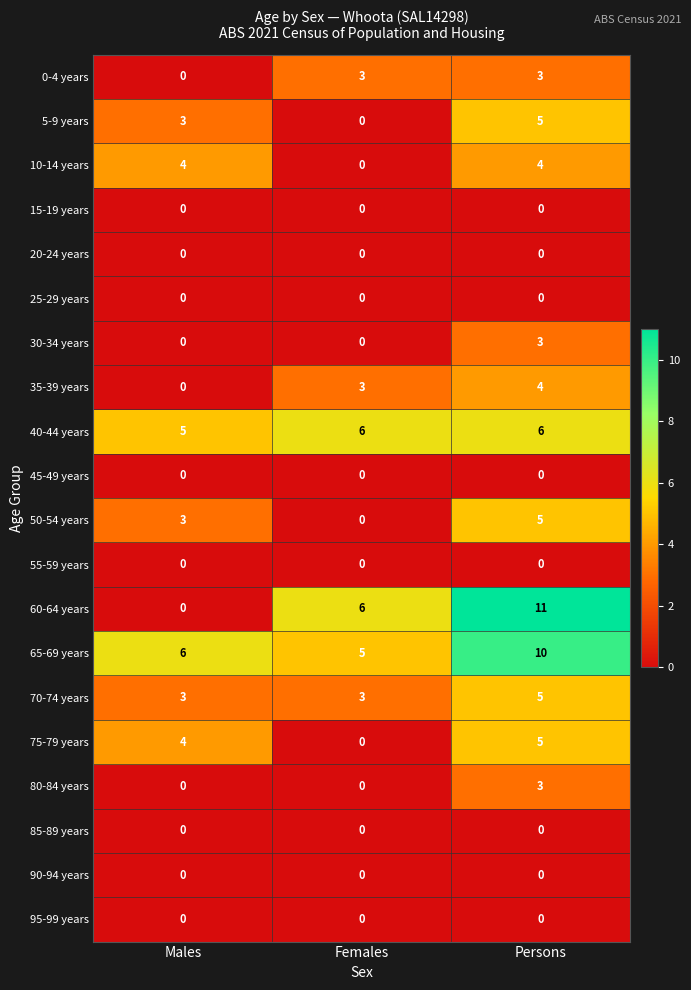

What is the greatest value displayed?

11